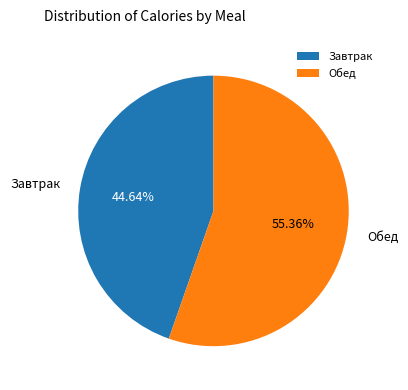

Count the number of slices in the pie.

2